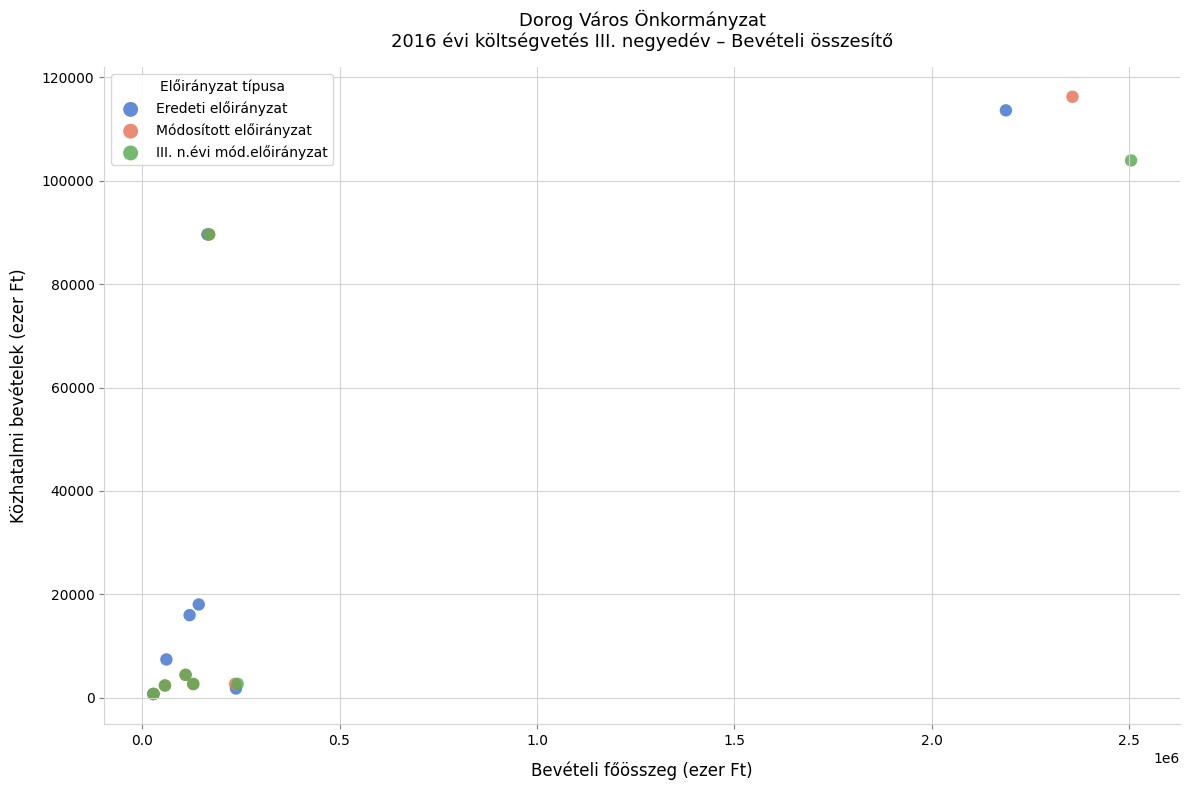

Which series has the widest spread of Y values?

Módosított előirányzat